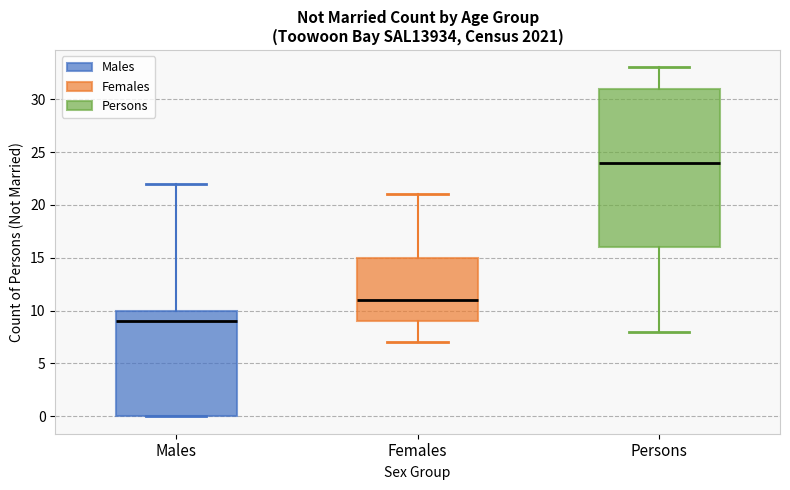

Reading left to right, transcribe this box plot: for each box, give where its median line is, the range the box spans, and where its two whiskers end, as read against the y-axis. The values are not printed on the chart, so give them approximately, as read against the axis.

Males: median 9, box 0 to 10, whiskers 0 to 22
Females: median 11, box 9 to 15, whiskers 7 to 21
Persons: median 24, box 16 to 31, whiskers 8 to 33